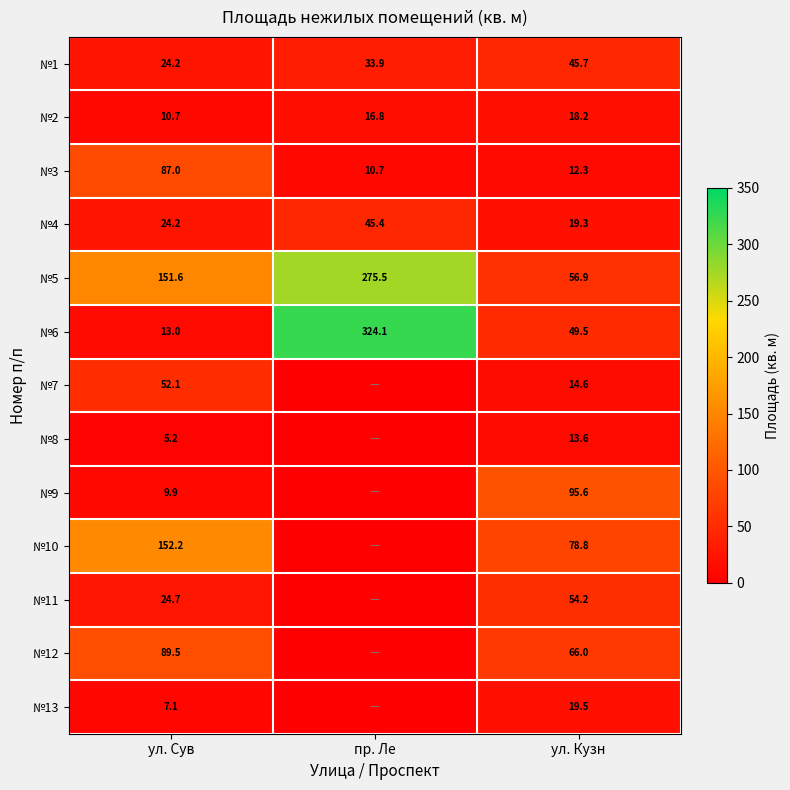

True or false: №8 has a value of 13.6 at ул. Кузн.

True